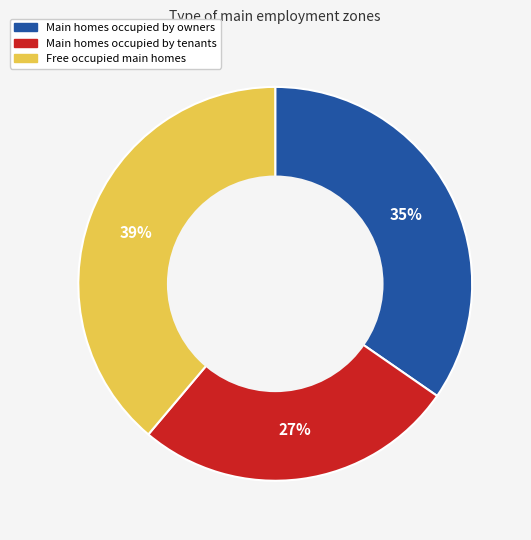

Count the number of slices in the pie.

3